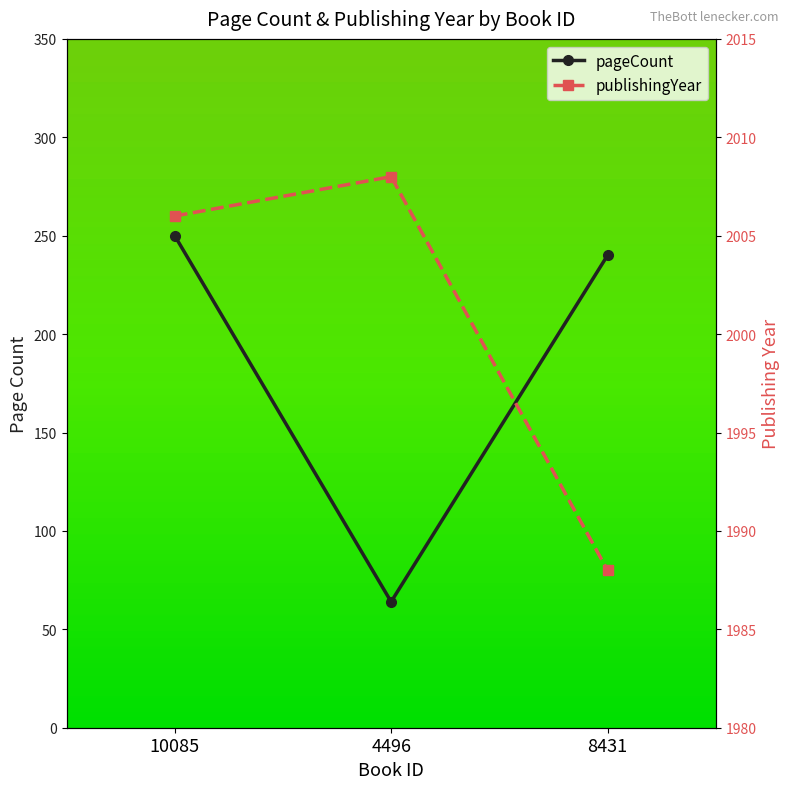

At which category does the chart reach its minimum across all series?

4496